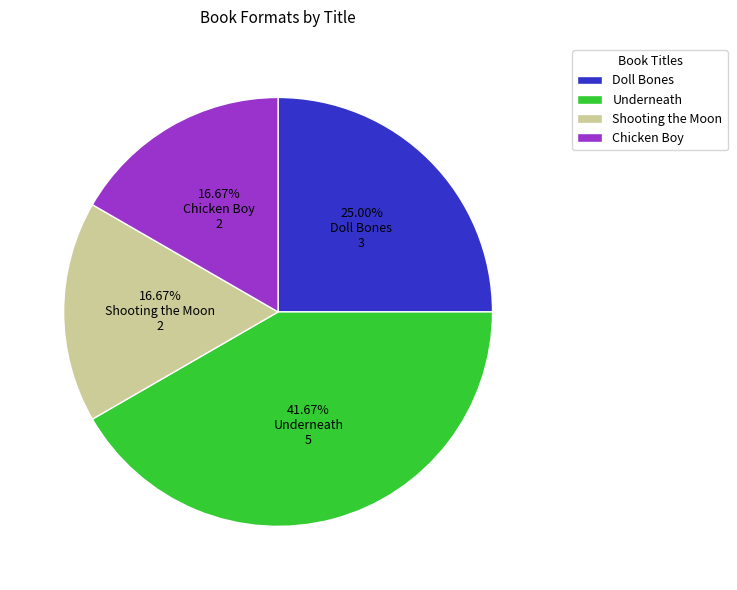

Approximately how many times larger is the value at Shooting the Moon compared to Underneath?

0.4